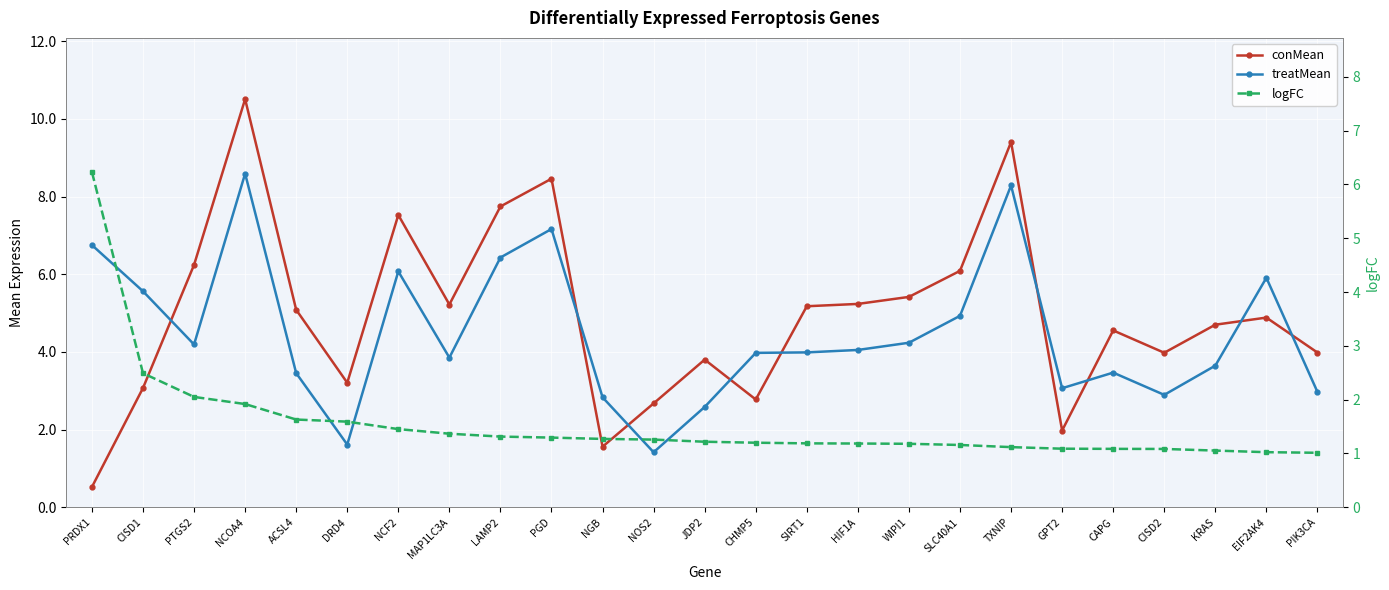

Is this an area chart (filled region under the line)?

No